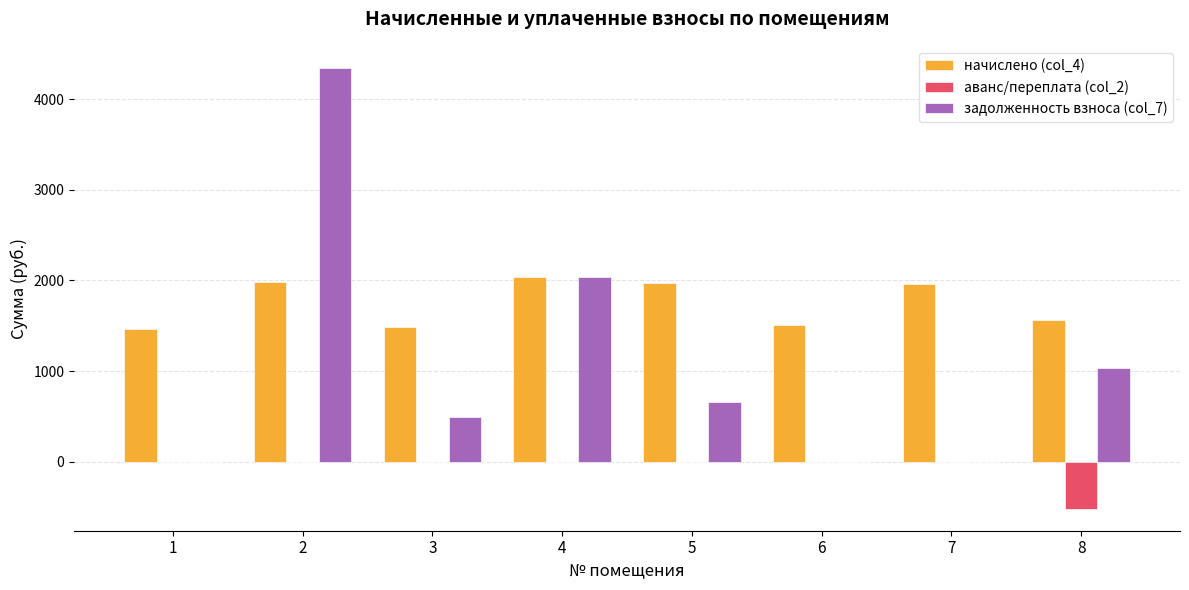

What is the difference between the начислено (col_4) values at 8 and 5?

414.3